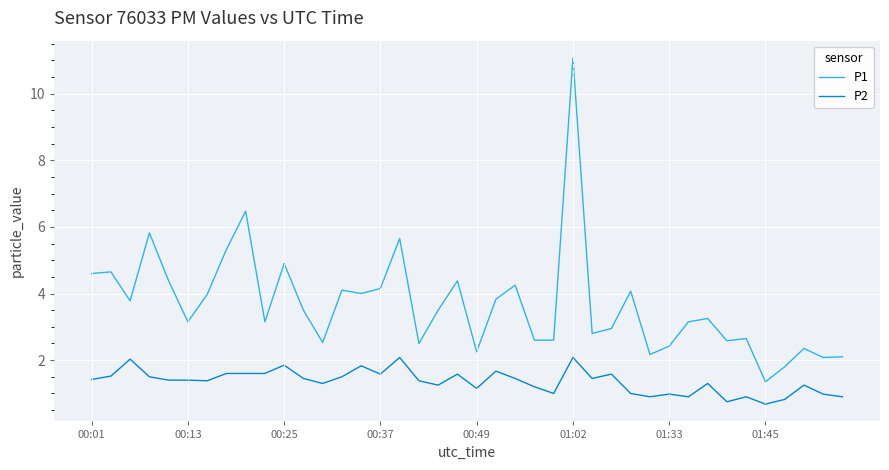

What is the maximum value shown in the chart?

11.1